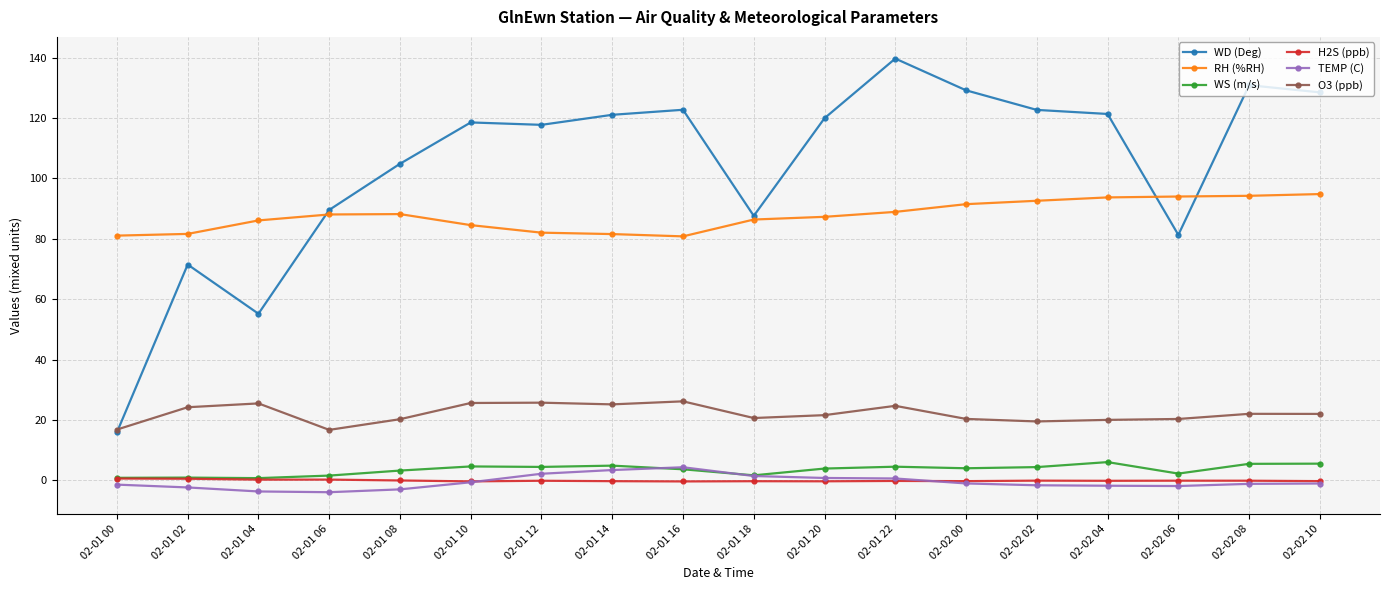

What is the total value across all series at 02-01 16?

237.3